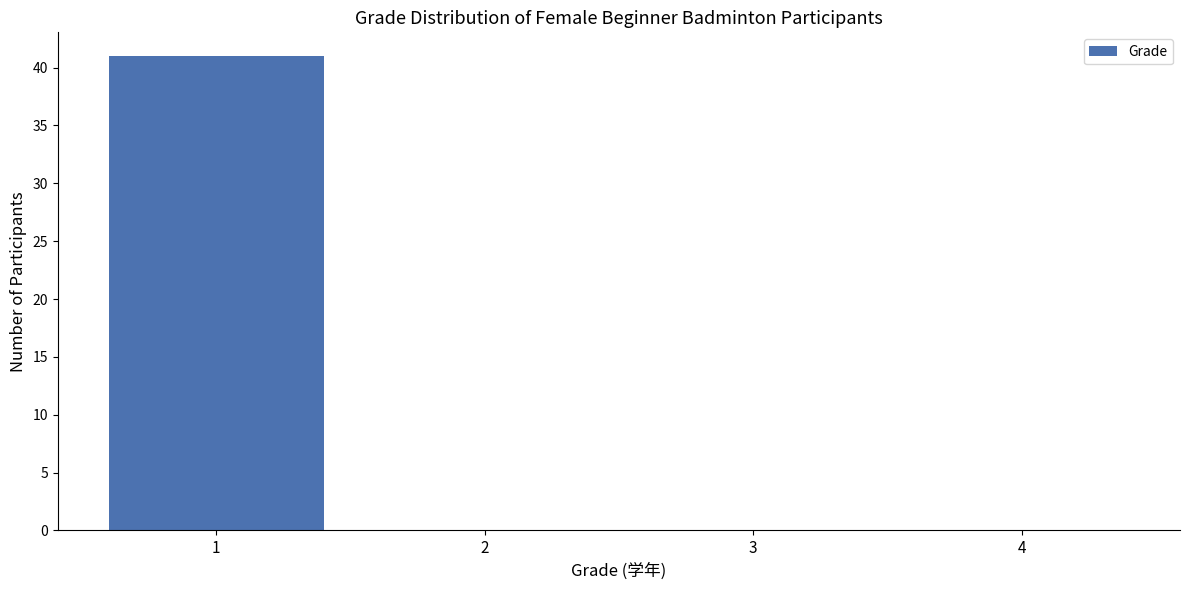

Reading left to right, transcribe this chart: for each bar, give the range it covers on the x-axis and its height. The values are not printed on the chart, so give them approximately, as read against the axis.

0.5 to 1.5: 41
1.5 to 2.5: 0
2.5 to 3.5: 0
3.5 to 4.5: 0